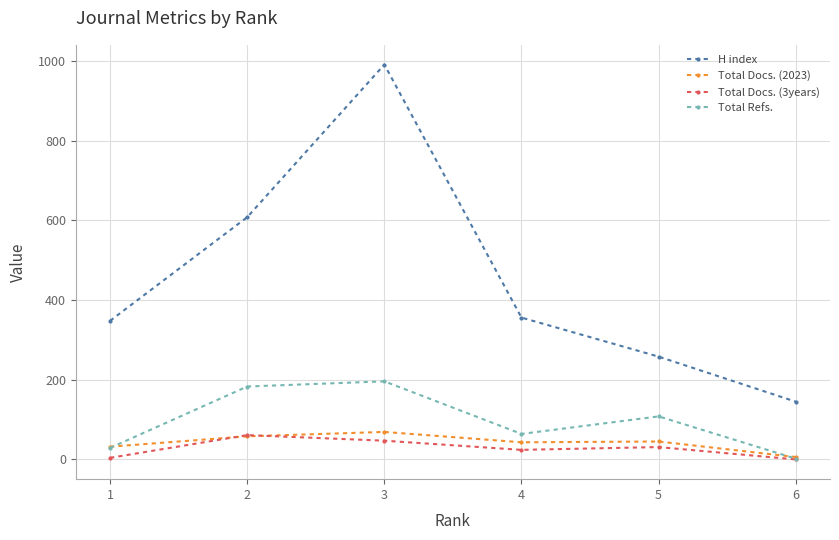

Between 5 and 6, which series saw the biggest shift?

H index